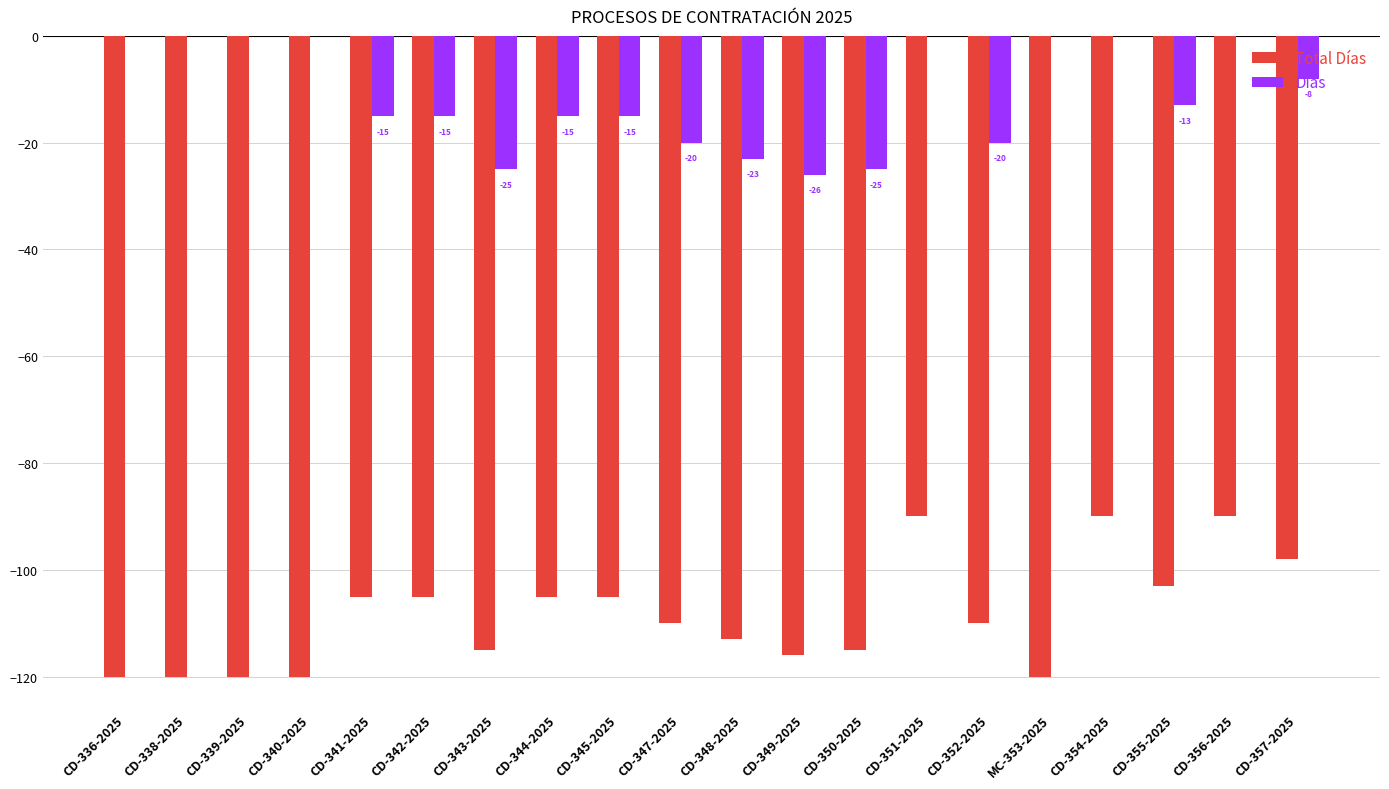

The Total Días series shows -116 at CD-349-2025. True or false?

True